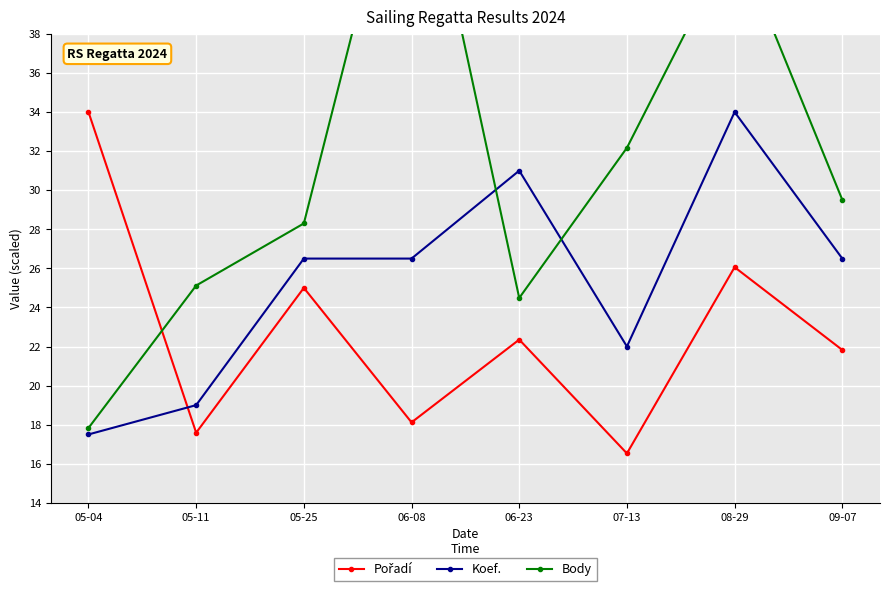

How many times do Body and Koef. cross each other?

2